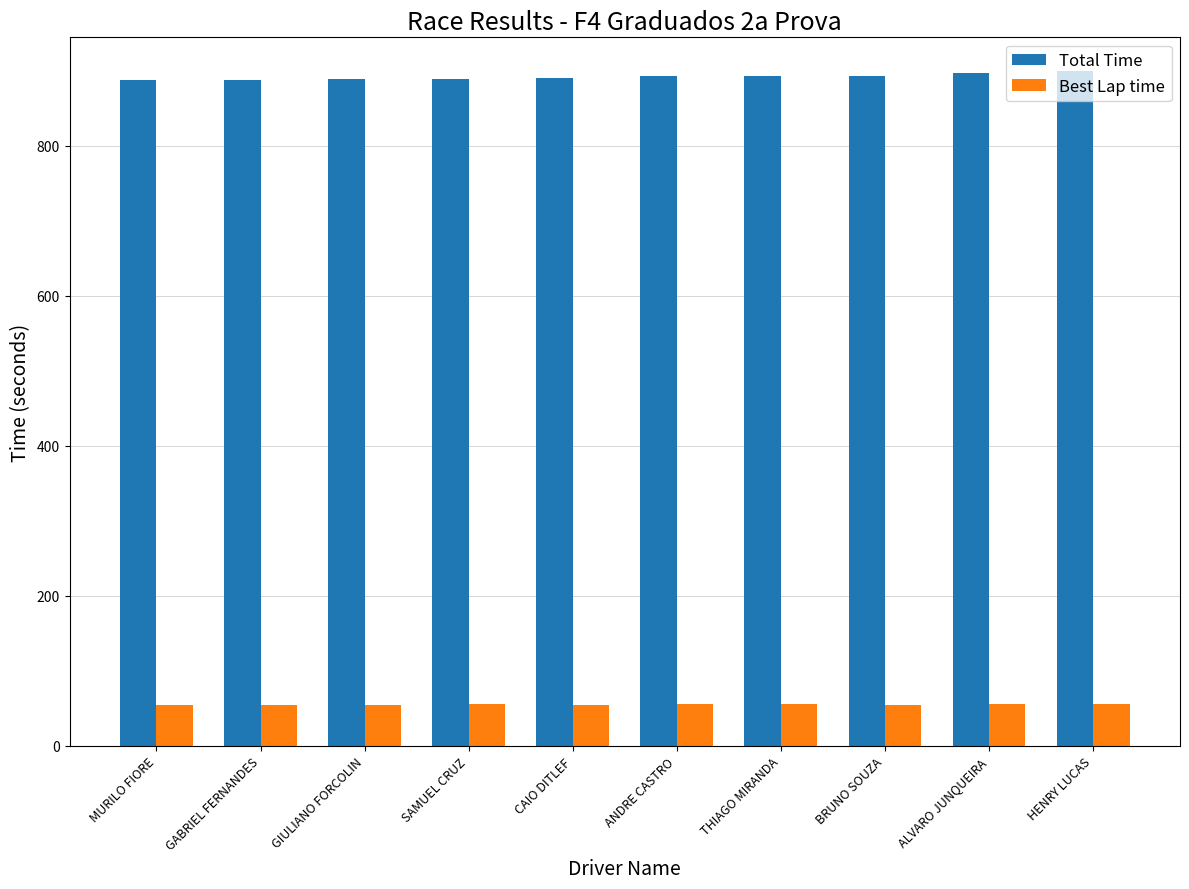

The value of Total Time at BRUNO SOUZA is 1332.2. True or false?

False